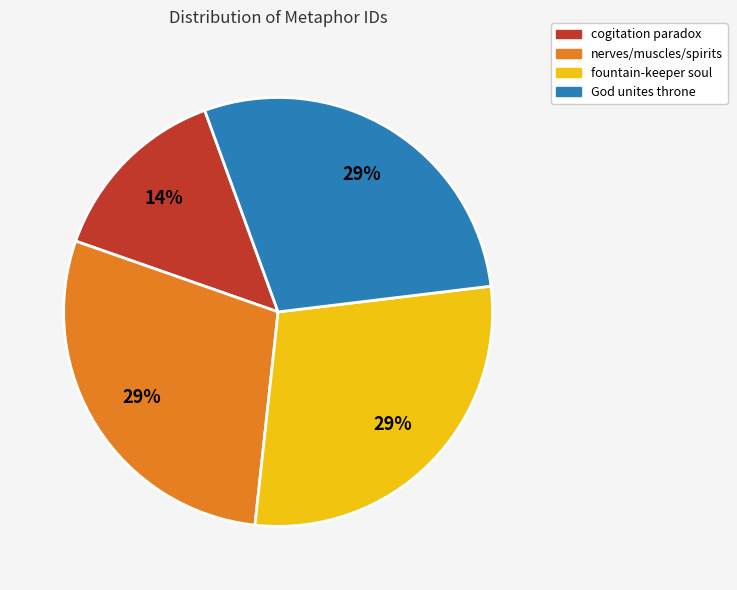

Is there any slice that represents more than half of the pie?

No